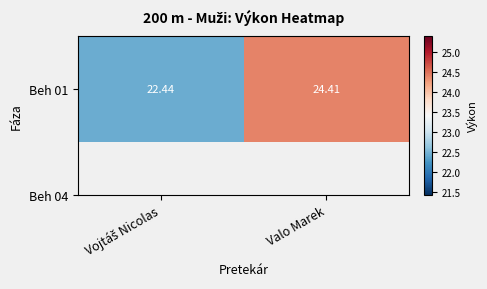

What is the approximate value at Valo Marek?

24.4